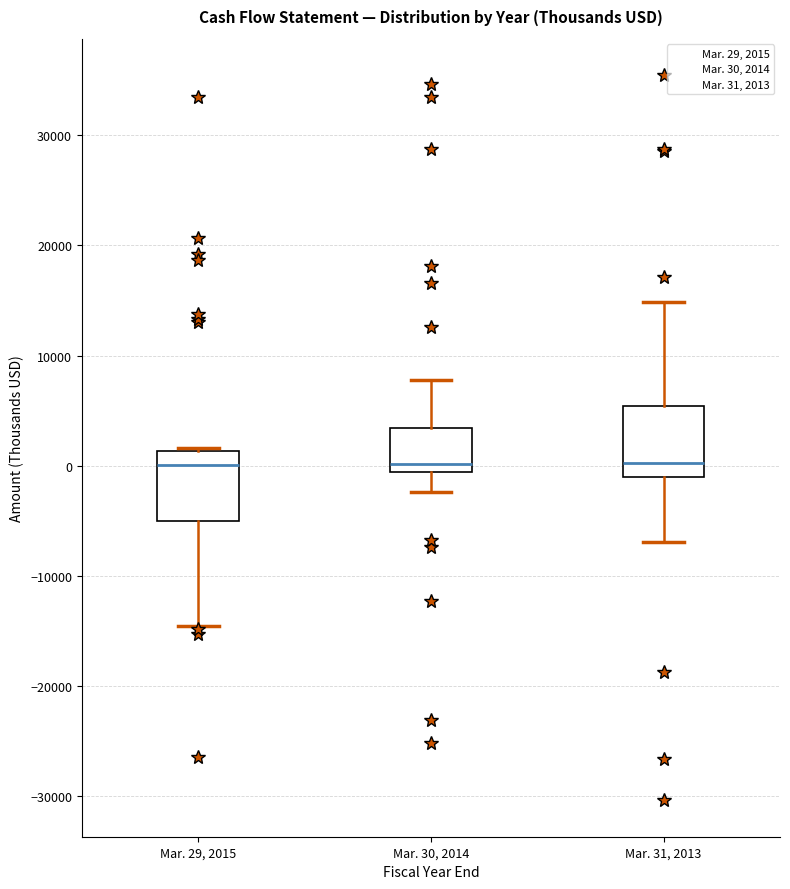

Reading left to right, transcribe this box plot: for each box, give where its median line is, the range the box spans, and where its two whiskers end, as read against the y-axis. The values are not printed on the chart, so give them approximately, as read against the axis.

Mar. 29, 2015: median 0, box -5000 to 1000, whiskers -15000 to 2000
Mar. 30, 2014: median 0, box -1000 to 3000, whiskers -2000 to 8000
Mar. 31, 2013: median 0, box -1000 to 5000, whiskers -7000 to 15000